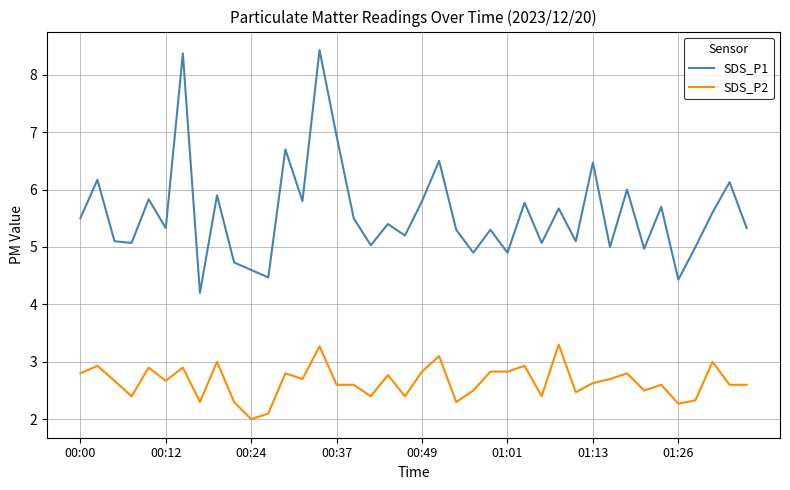

How many interior local peaks does the SDS_P1 series have?

15